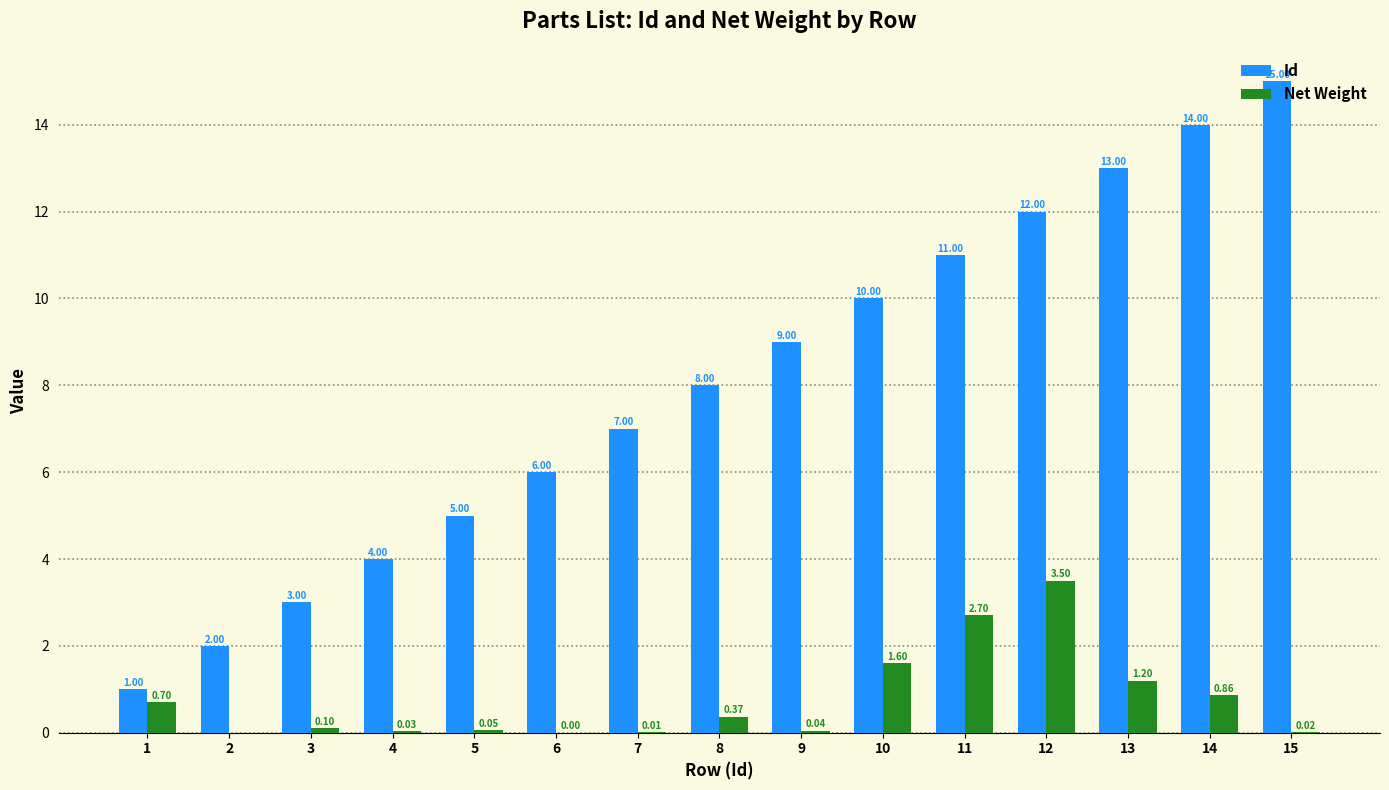

What is the highest value of the Id series?

15.0